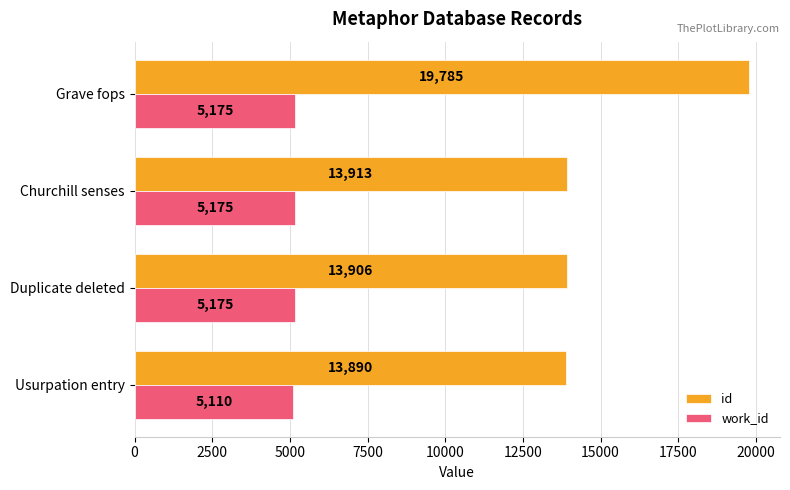

Count the number of categories in the chart.

4